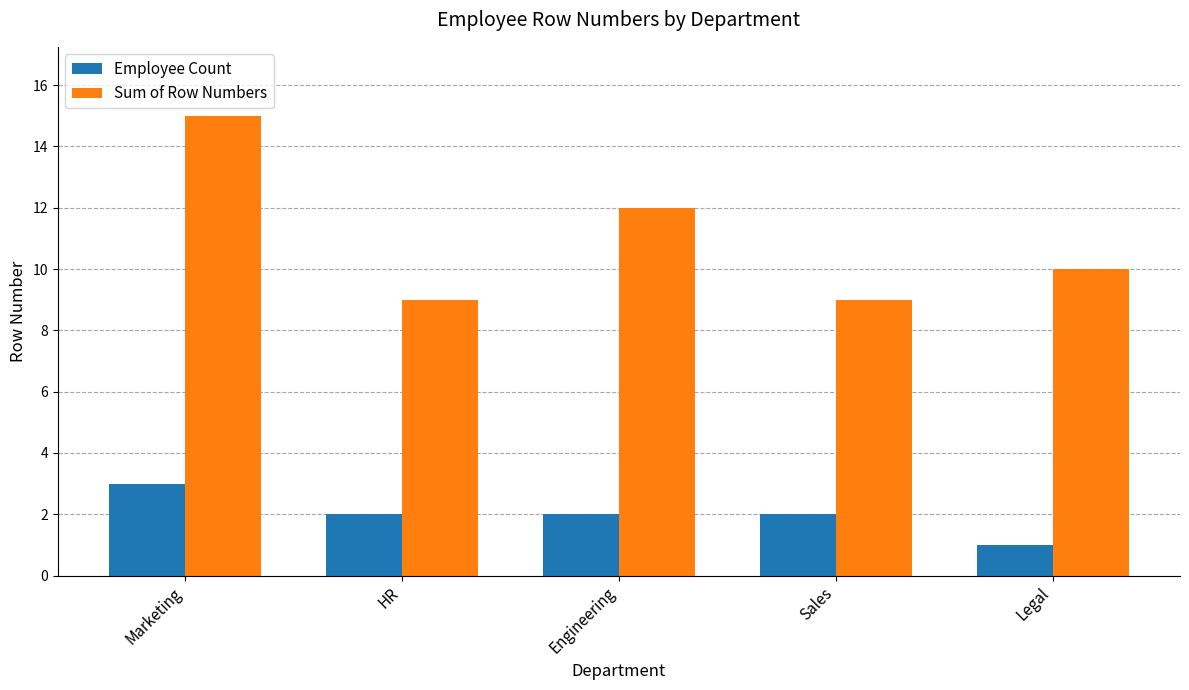

What is the label of the 2nd bar from the right?

Sales